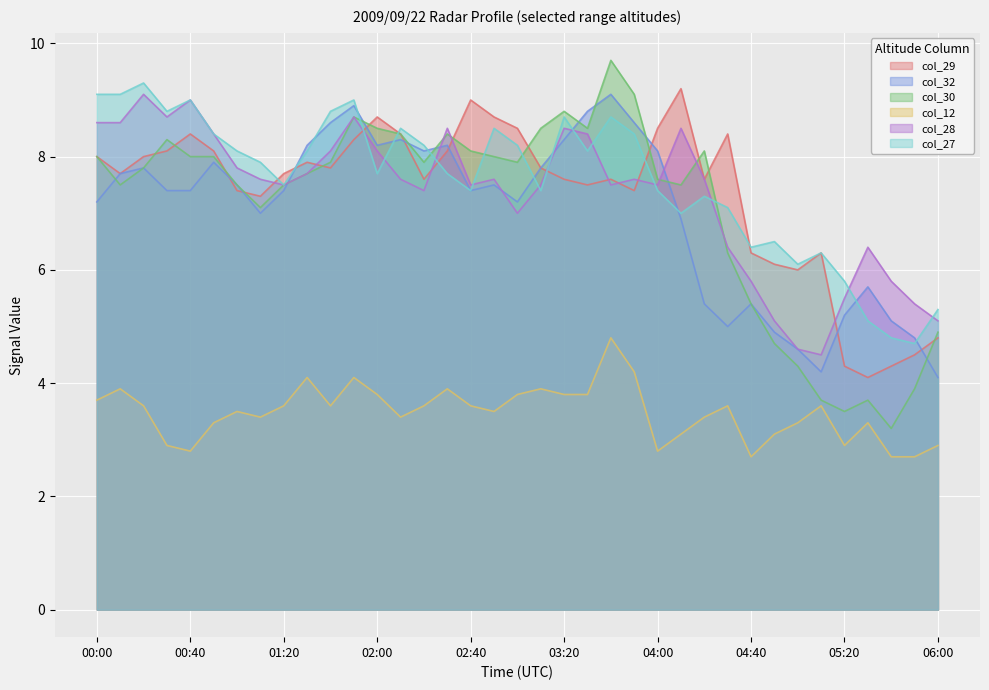

Which series changed the most between 01:50 and 02:00?

col_27